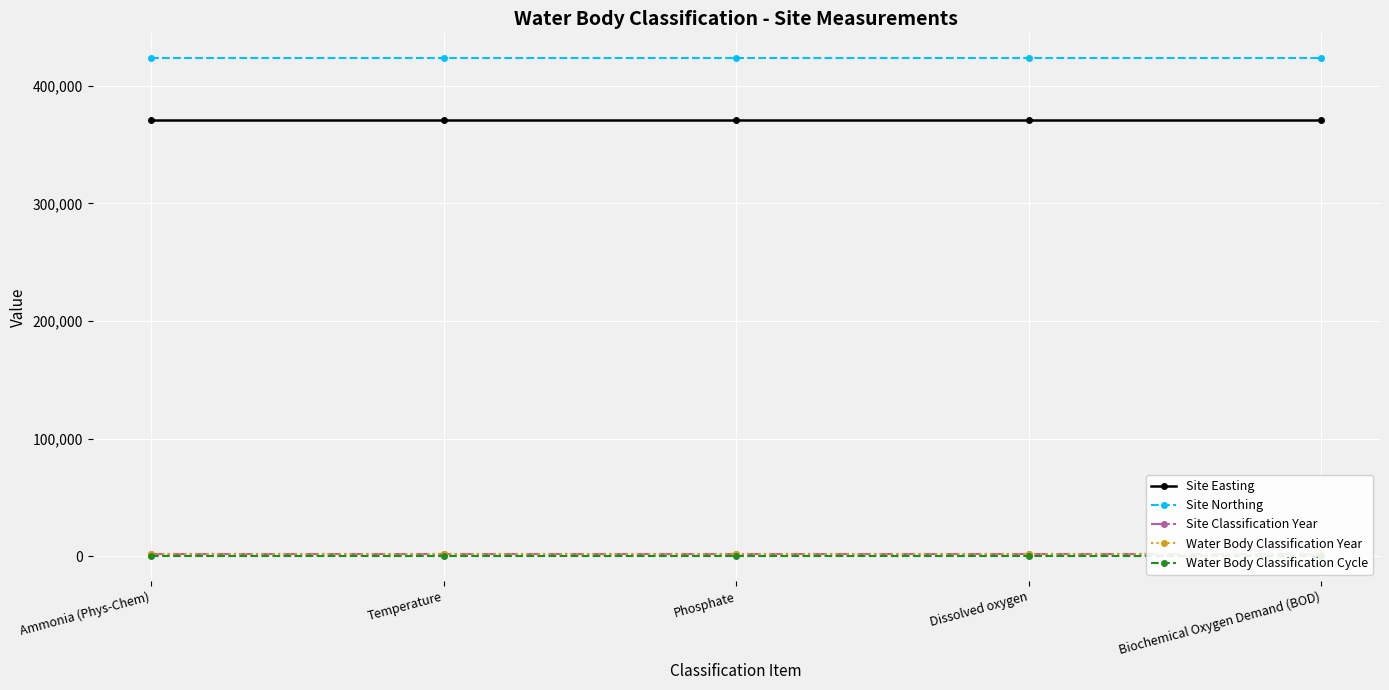

True or false: Site Northing and Site Easting cross at least once.

False